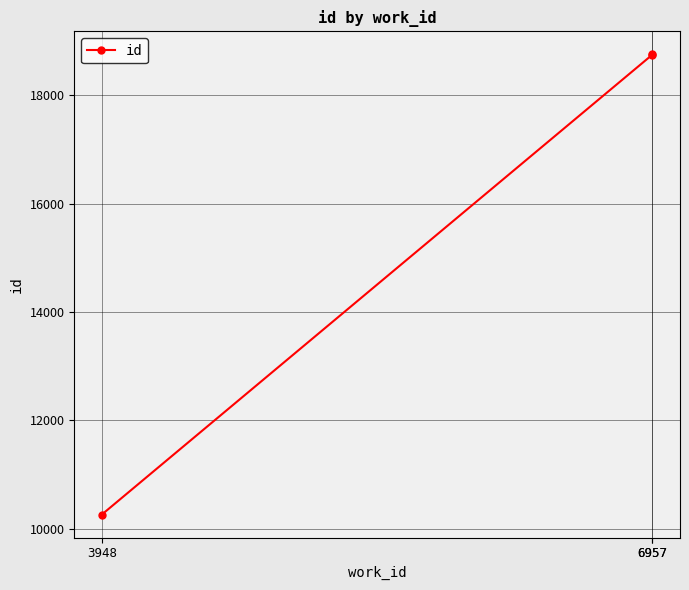

Count the number of values greater than 18755.

1